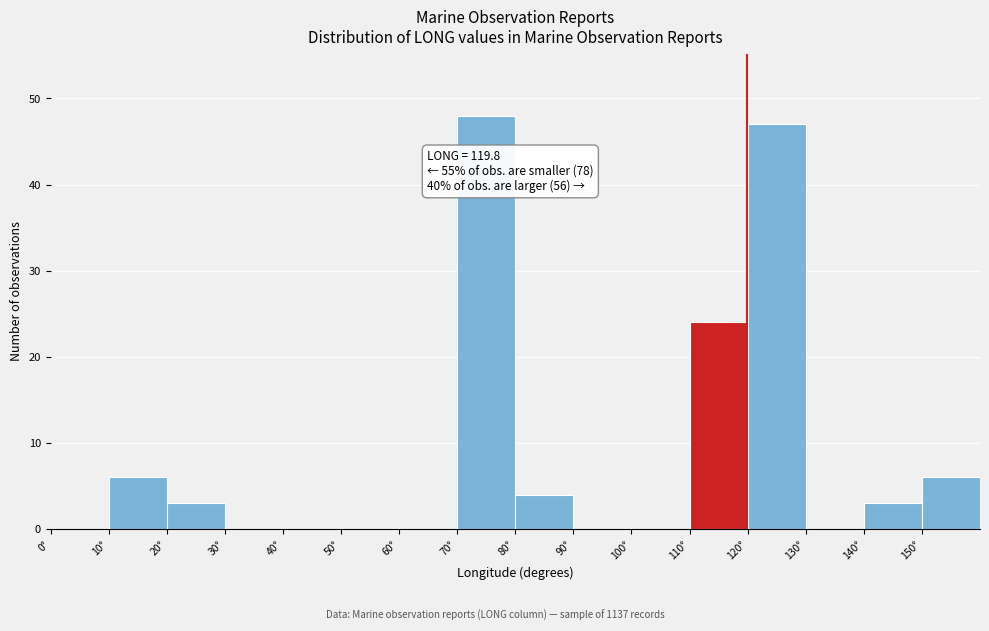

Which range on the x-axis has the tallest bar?

70 to 80